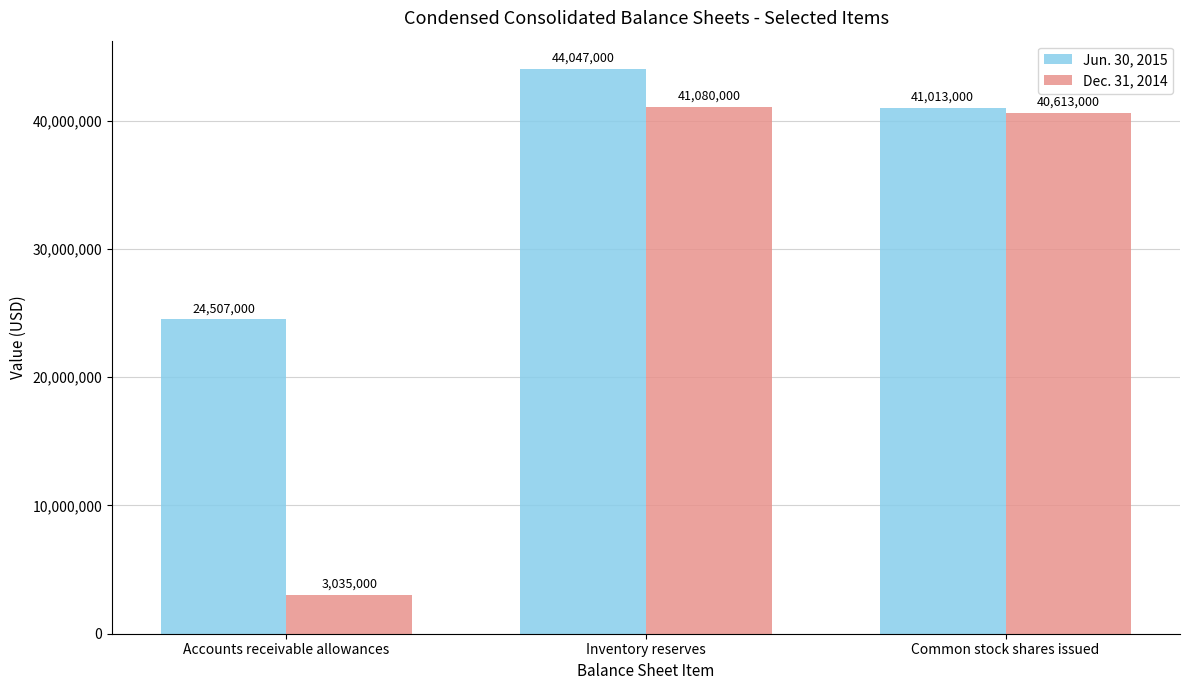

Where is Jun. 30, 2015 nearest to the value 34277000?

Common stock shares issued